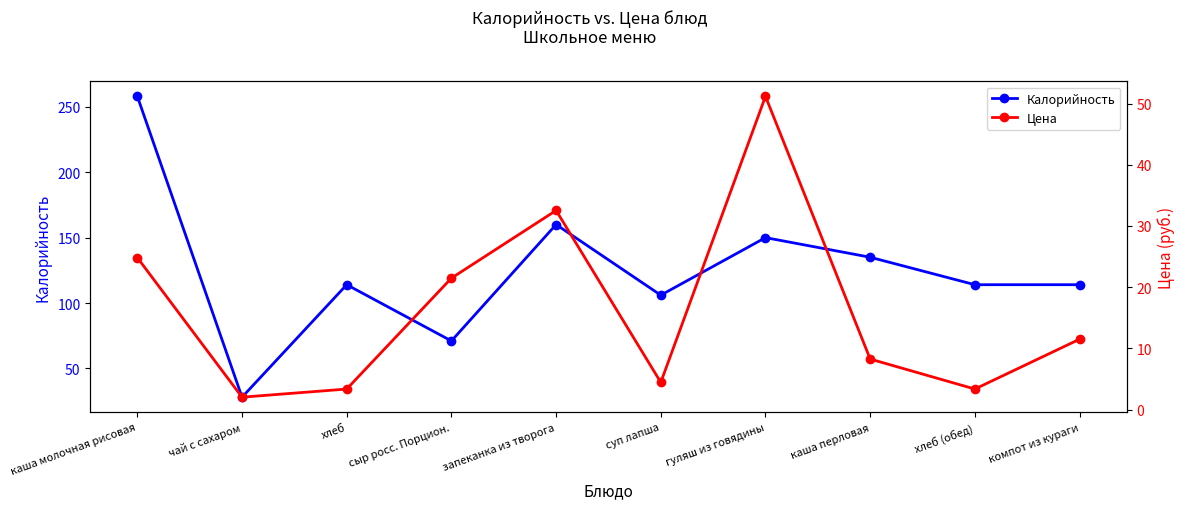

Reading left to right, transcribe all the data shown in this chart.

Калорийность: каша молочная рисовая=258.0	чай с сахаром=28.0	хлеб=114.0	сыр росс. Порцион.=71.0	запеканка из творога=160.0	суп лапша=106.0	гуляш из говядины=150.0	каша перловая=135.0	хлеб (обед)=114.0	компот из кураги=114.0
Цена: каша молочная рисовая=24.8	чай с сахаром=2.0	хлеб=3.4	сыр росс. Порцион.=21.5	запеканка из творога=32.5	суп лапша=4.4	гуляш из говядины=51.2	каша перловая=8.2	хлеб (обед)=3.4	компот из кураги=11.5